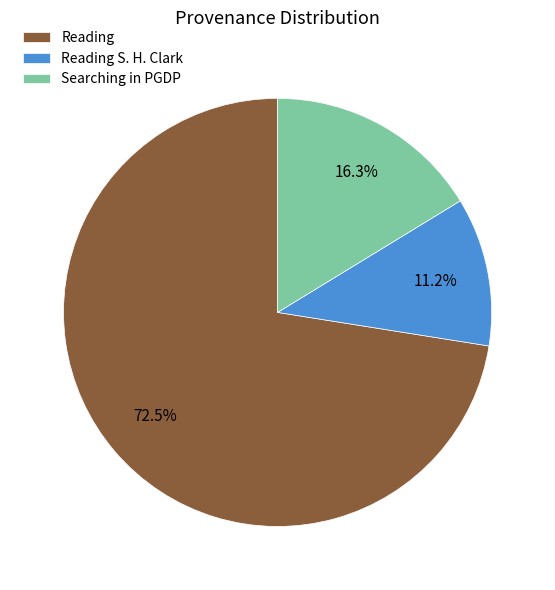

Which slice is the largest?

Reading